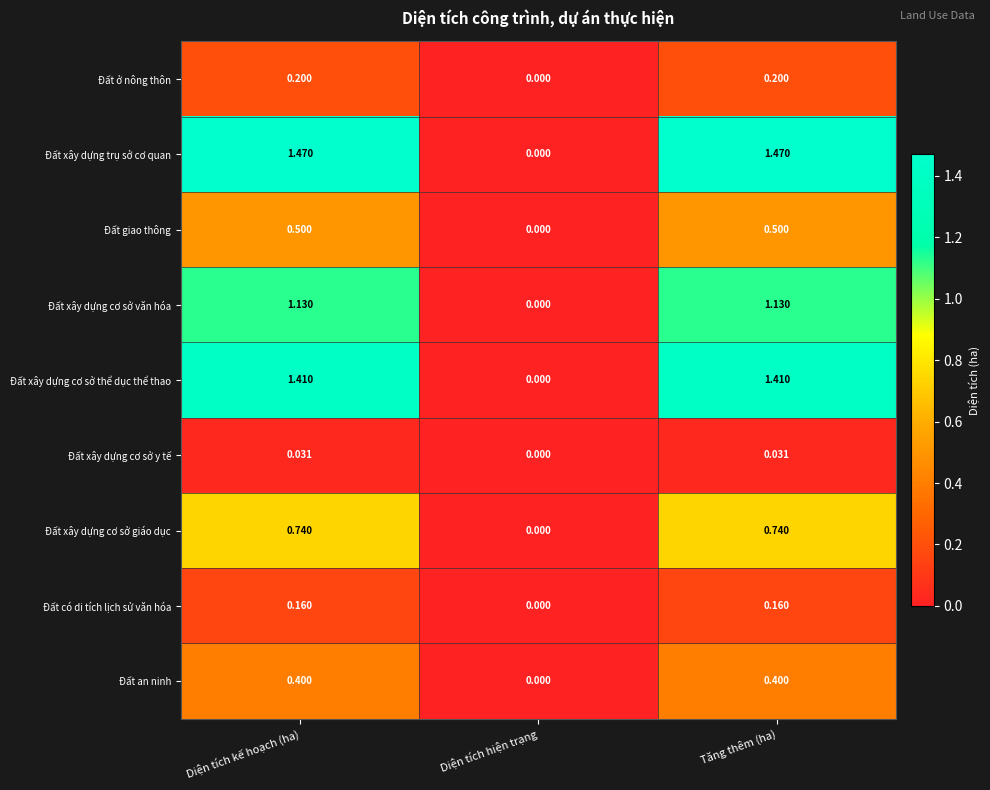

How many categories are shown in the chart?

3